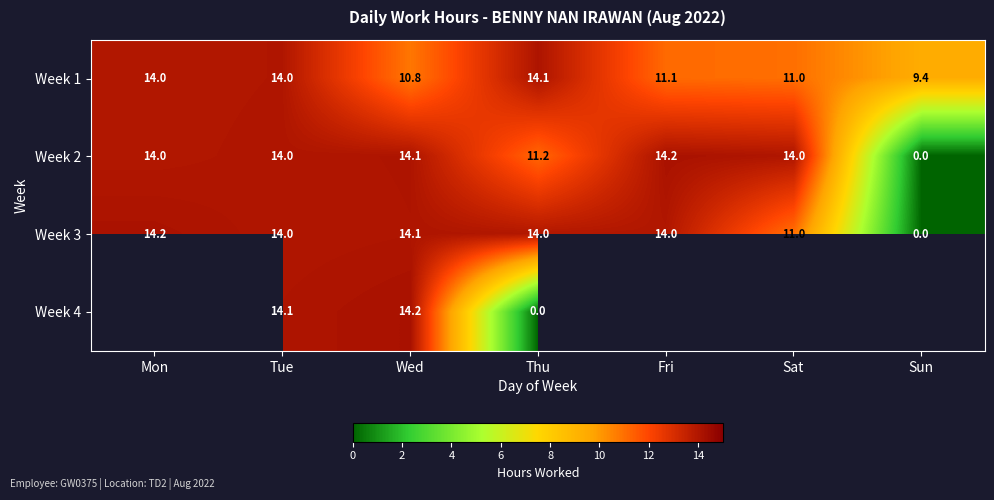

Which has a higher value, Fri or Tue?

Tue